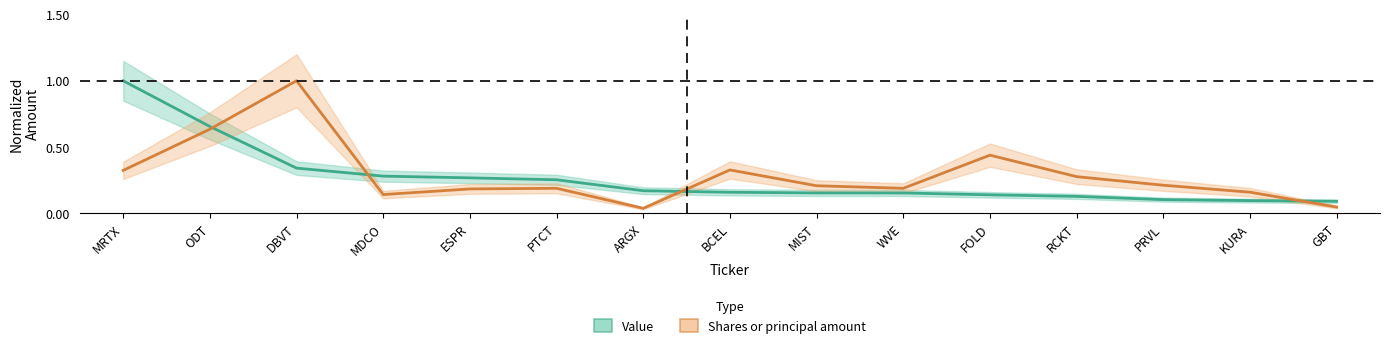

How many distinct data groups are displayed?

2